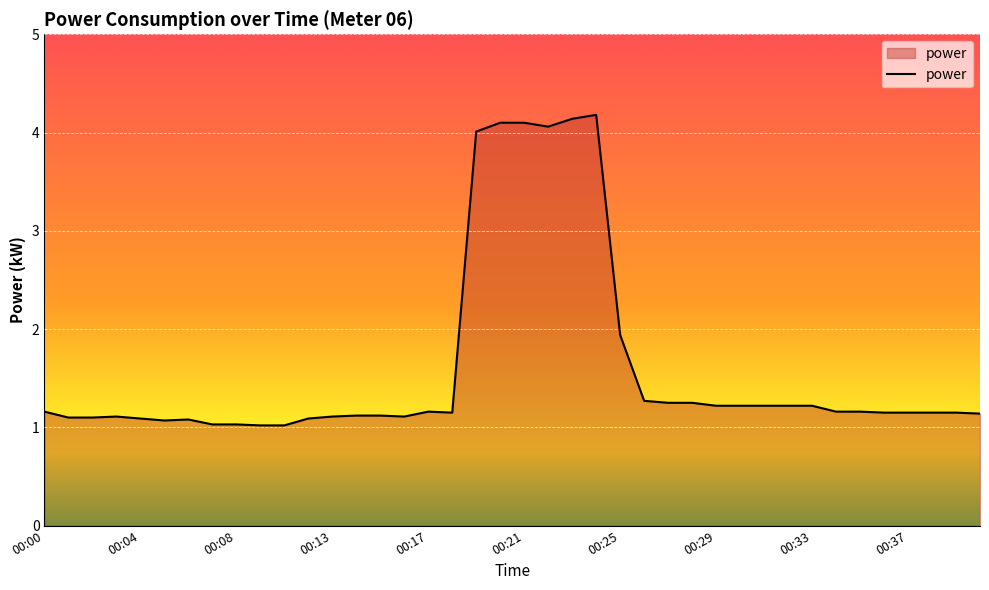

What is the minimum value shown in the chart?

1.0